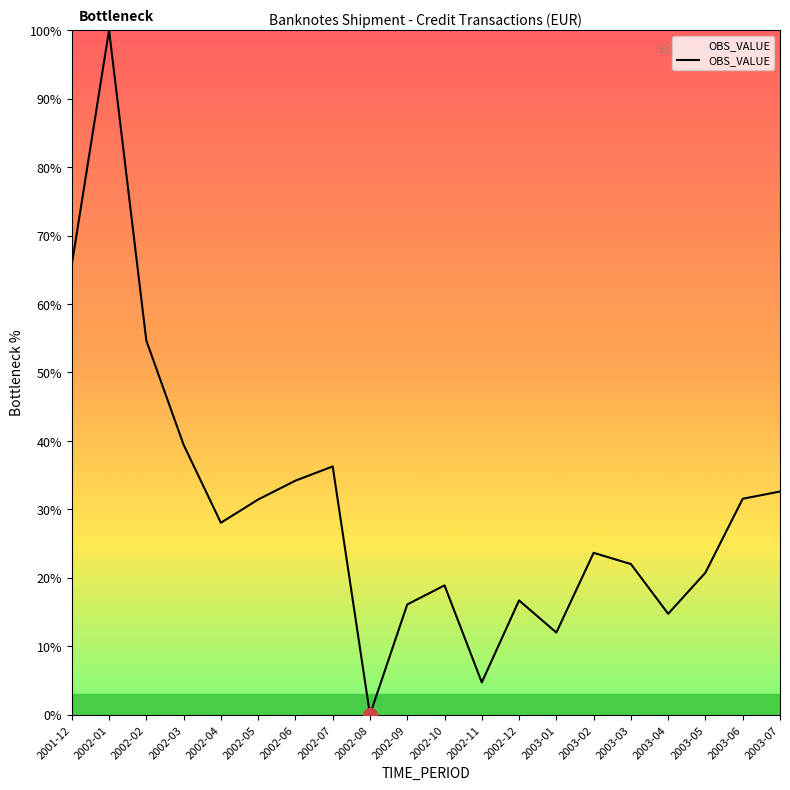

Between 2002-01 and 2002-02, which is larger?

2002-01